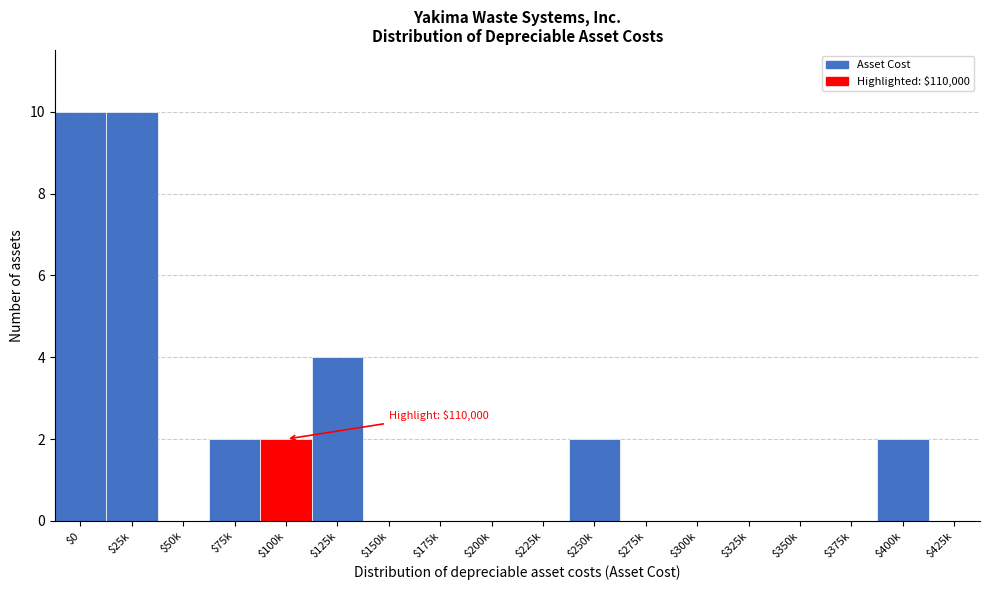

The chart shows a value of 6 at $375k. True or false?

False